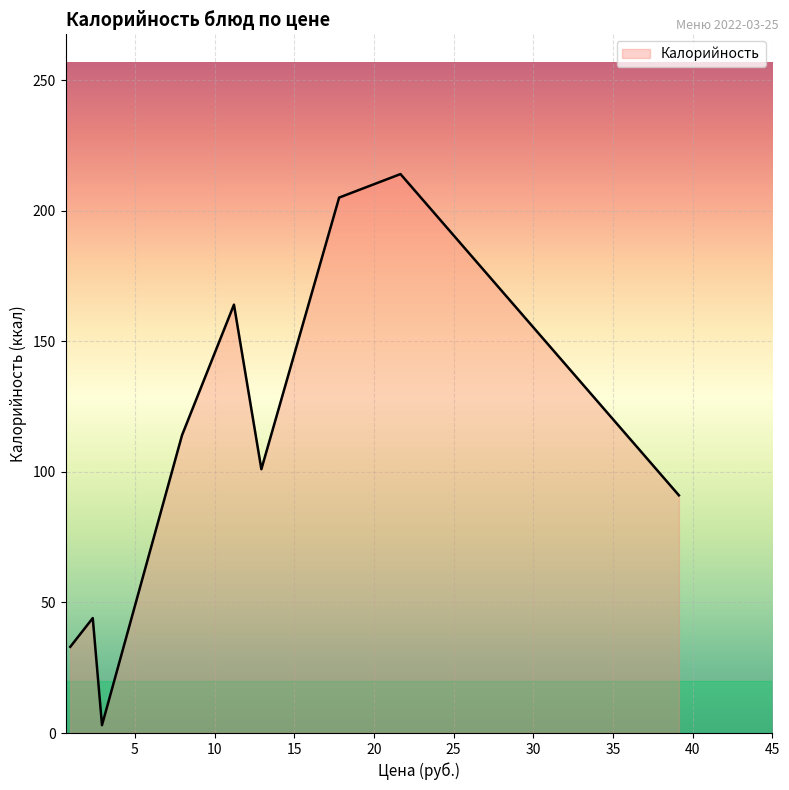

What is the greatest value displayed?

214